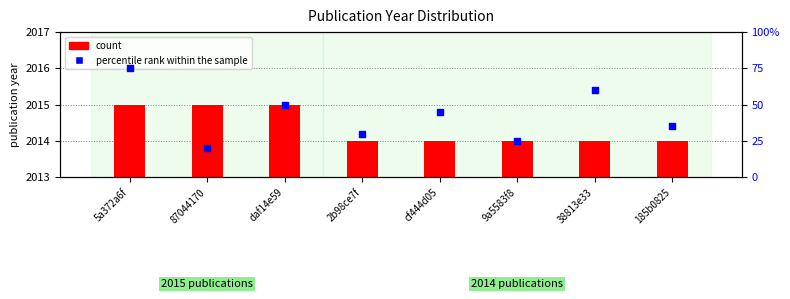

Which series reaches the minimum Y coordinate?

count